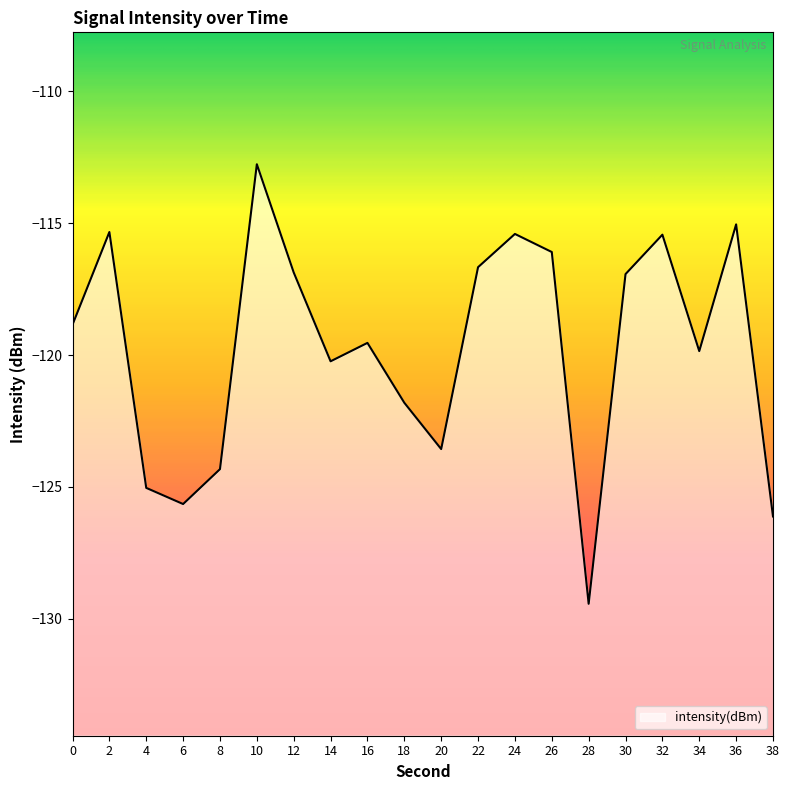

What is the value of the 19th point from the left?

-115.0